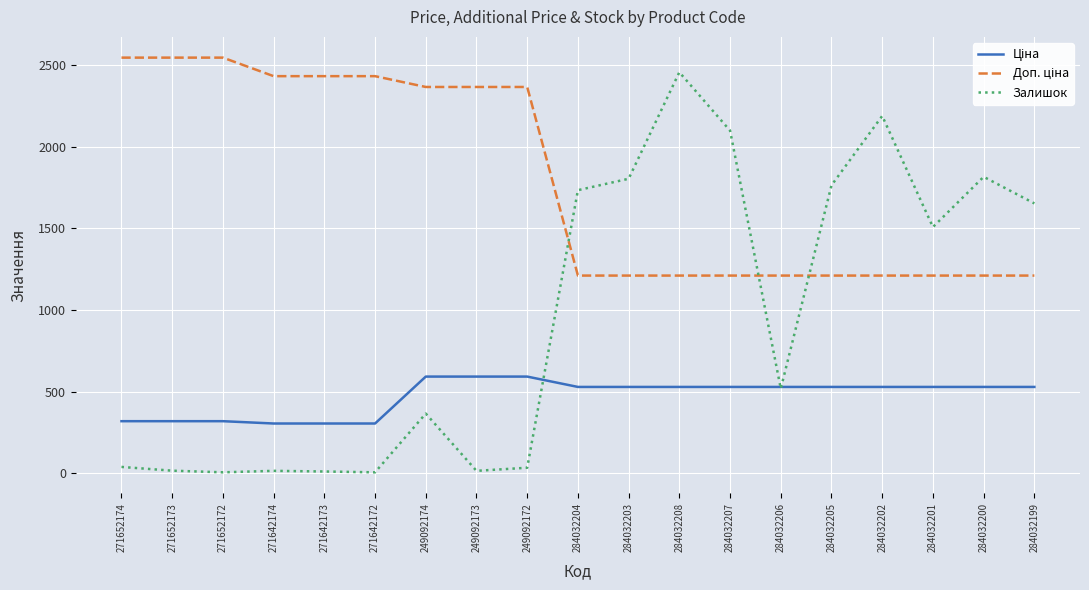

What is the maximum value shown in the chart?

2546.4